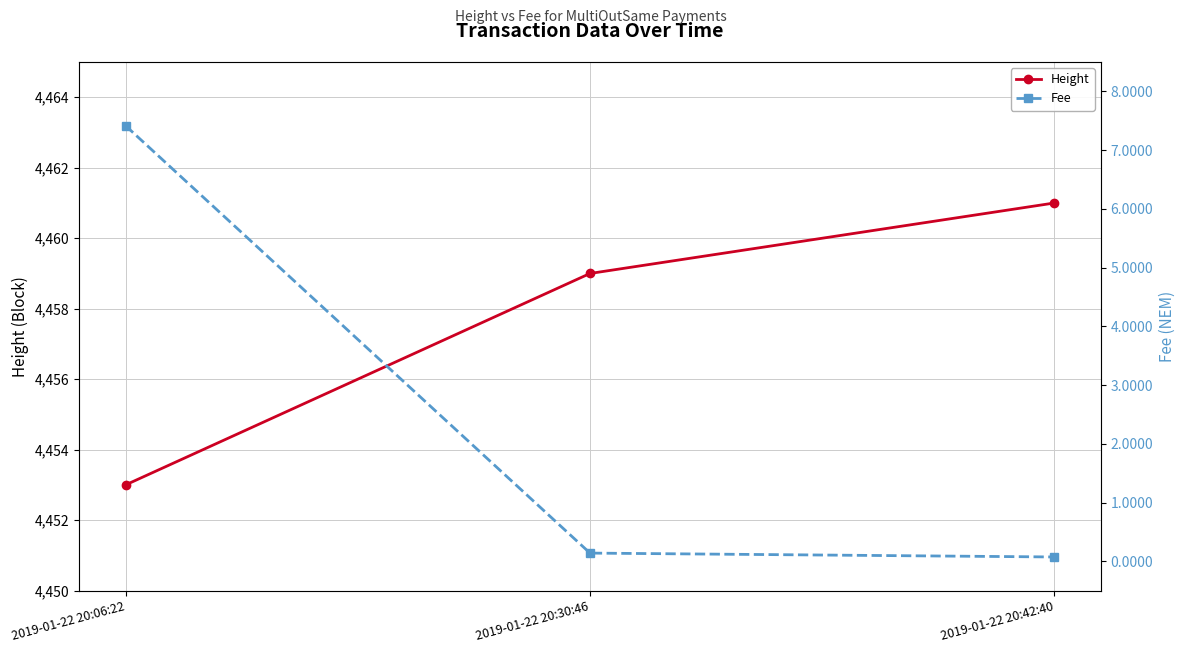

What is the average value of the Fee series?

2.5